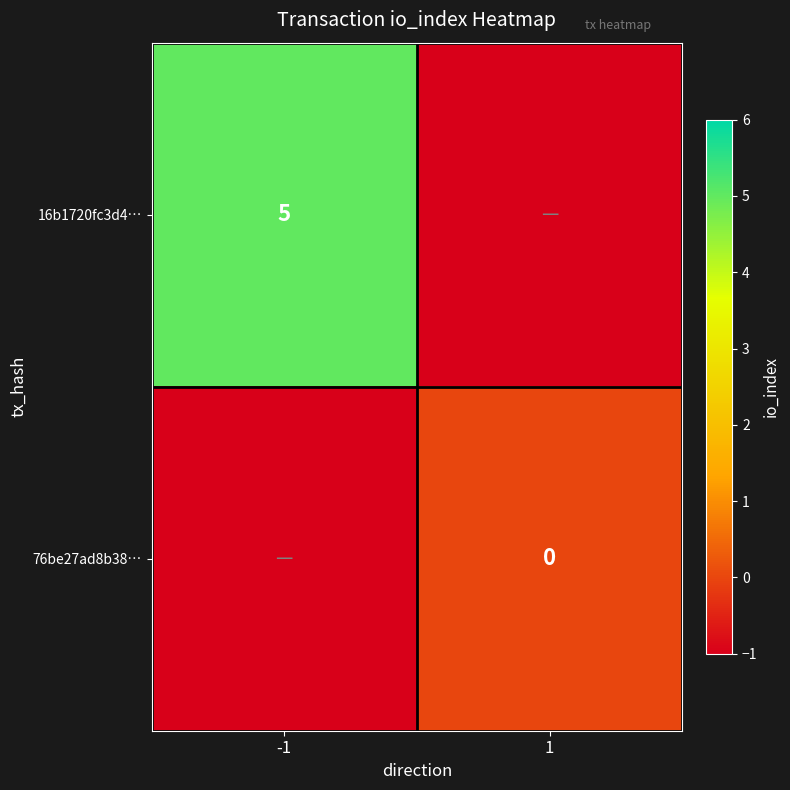

Is it true that 16b1720fc3d4… equals 5 at -1?

True